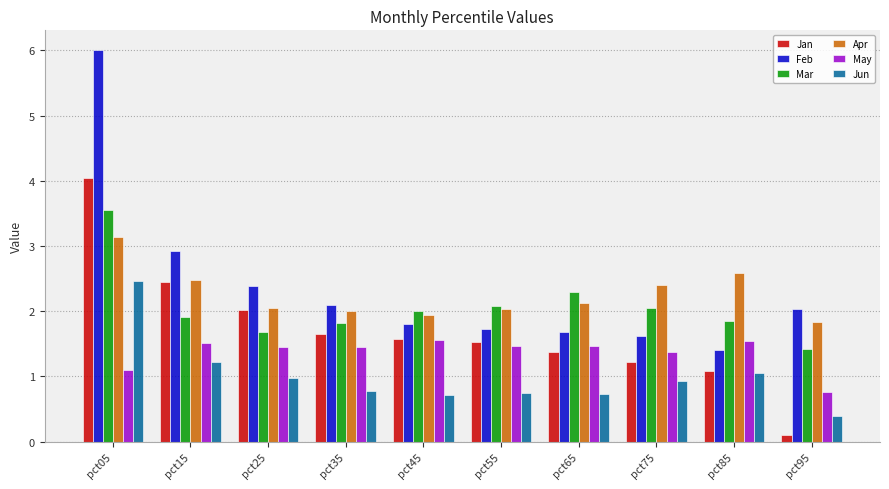

Are the bars grouped side by side (vs. stacked)?

Yes